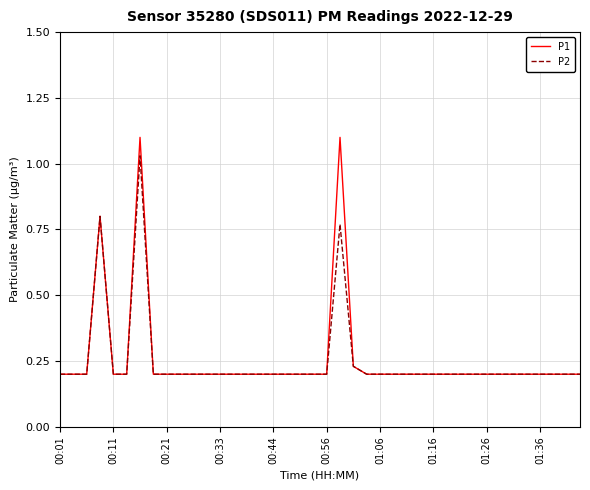

What is the greatest value displayed?

1.1